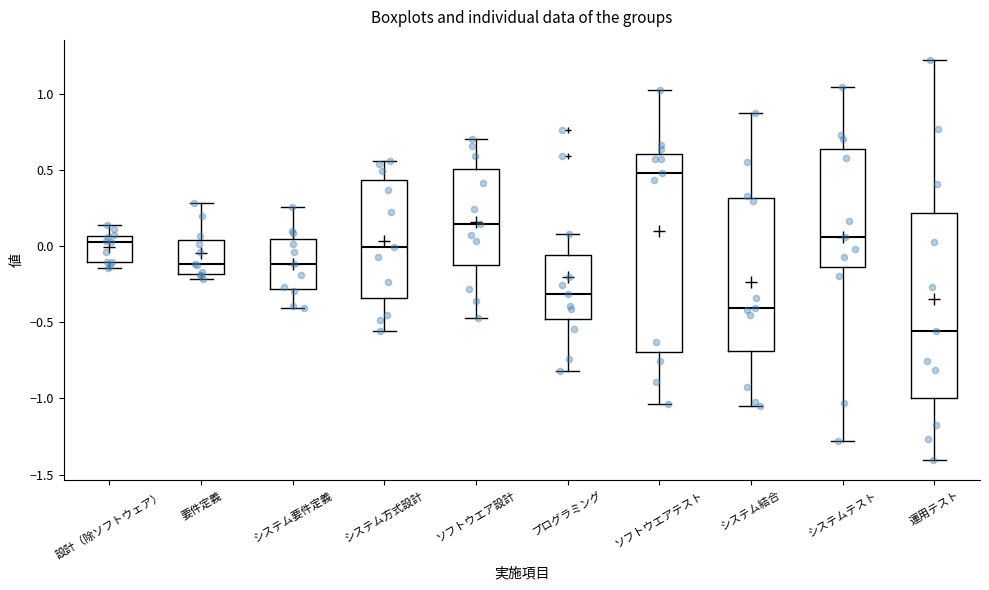

Reading left to right, read every box against the y-axis: the position of its median line, the range the box covers, and the ends of its whiskers. The values are not printed on the chart, so give them approximately, as read against the axis.

設計（除ソフトウェア）: median 0.05 (just below the box's upper edge), box -0.10 to 0.05, whiskers -0.15 to 0.15
要件定義: median -0.10, box -0.20 to 0.05, whiskers -0.20 (just below the box's lower edge) to 0.30
システム要件定義: median -0.10, box -0.30 to 0.05, whiskers -0.40 to 0.25
システム方式設計: median 0.00, box -0.35 to 0.45, whiskers -0.55 to 0.55
ソフトウエア設計: median 0.15, box -0.15 to 0.50, whiskers -0.45 to 0.70
プログラミング: median -0.30, box -0.50 to -0.05, whiskers -0.80 to 0.10
ソフトウエアテスト: median 0.50, box -0.70 to 0.60, whiskers -1.05 to 1.00
システム結合: median -0.40, box -0.70 to 0.30, whiskers -1.05 to 0.85
システムテスト: median 0.05, box -0.15 to 0.65, whiskers -1.30 to 1.05
運用テスト: median -0.55, box -1.00 to 0.20, whiskers -1.40 to 1.20